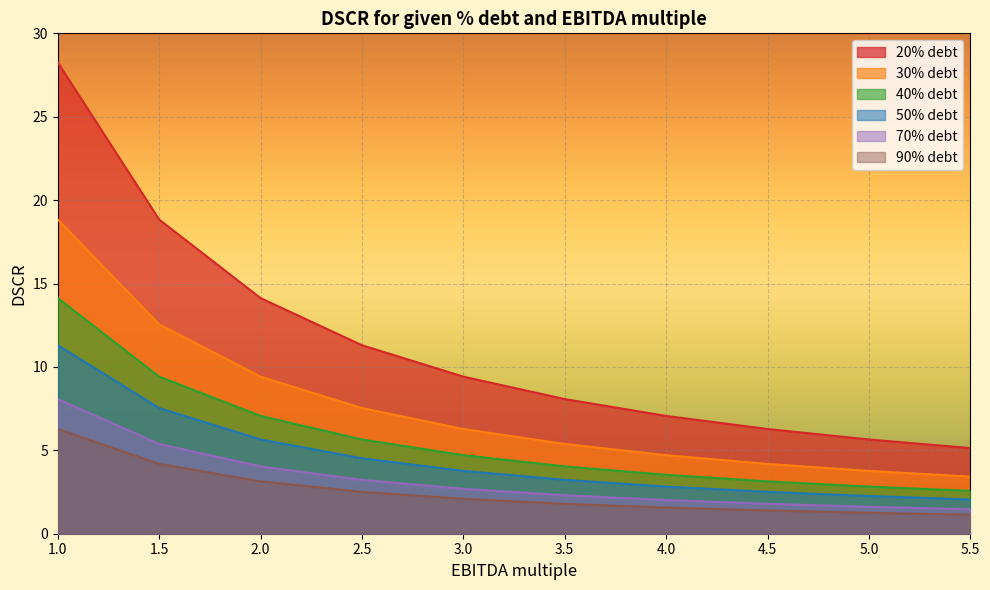

What position from the left is 5.5?

10